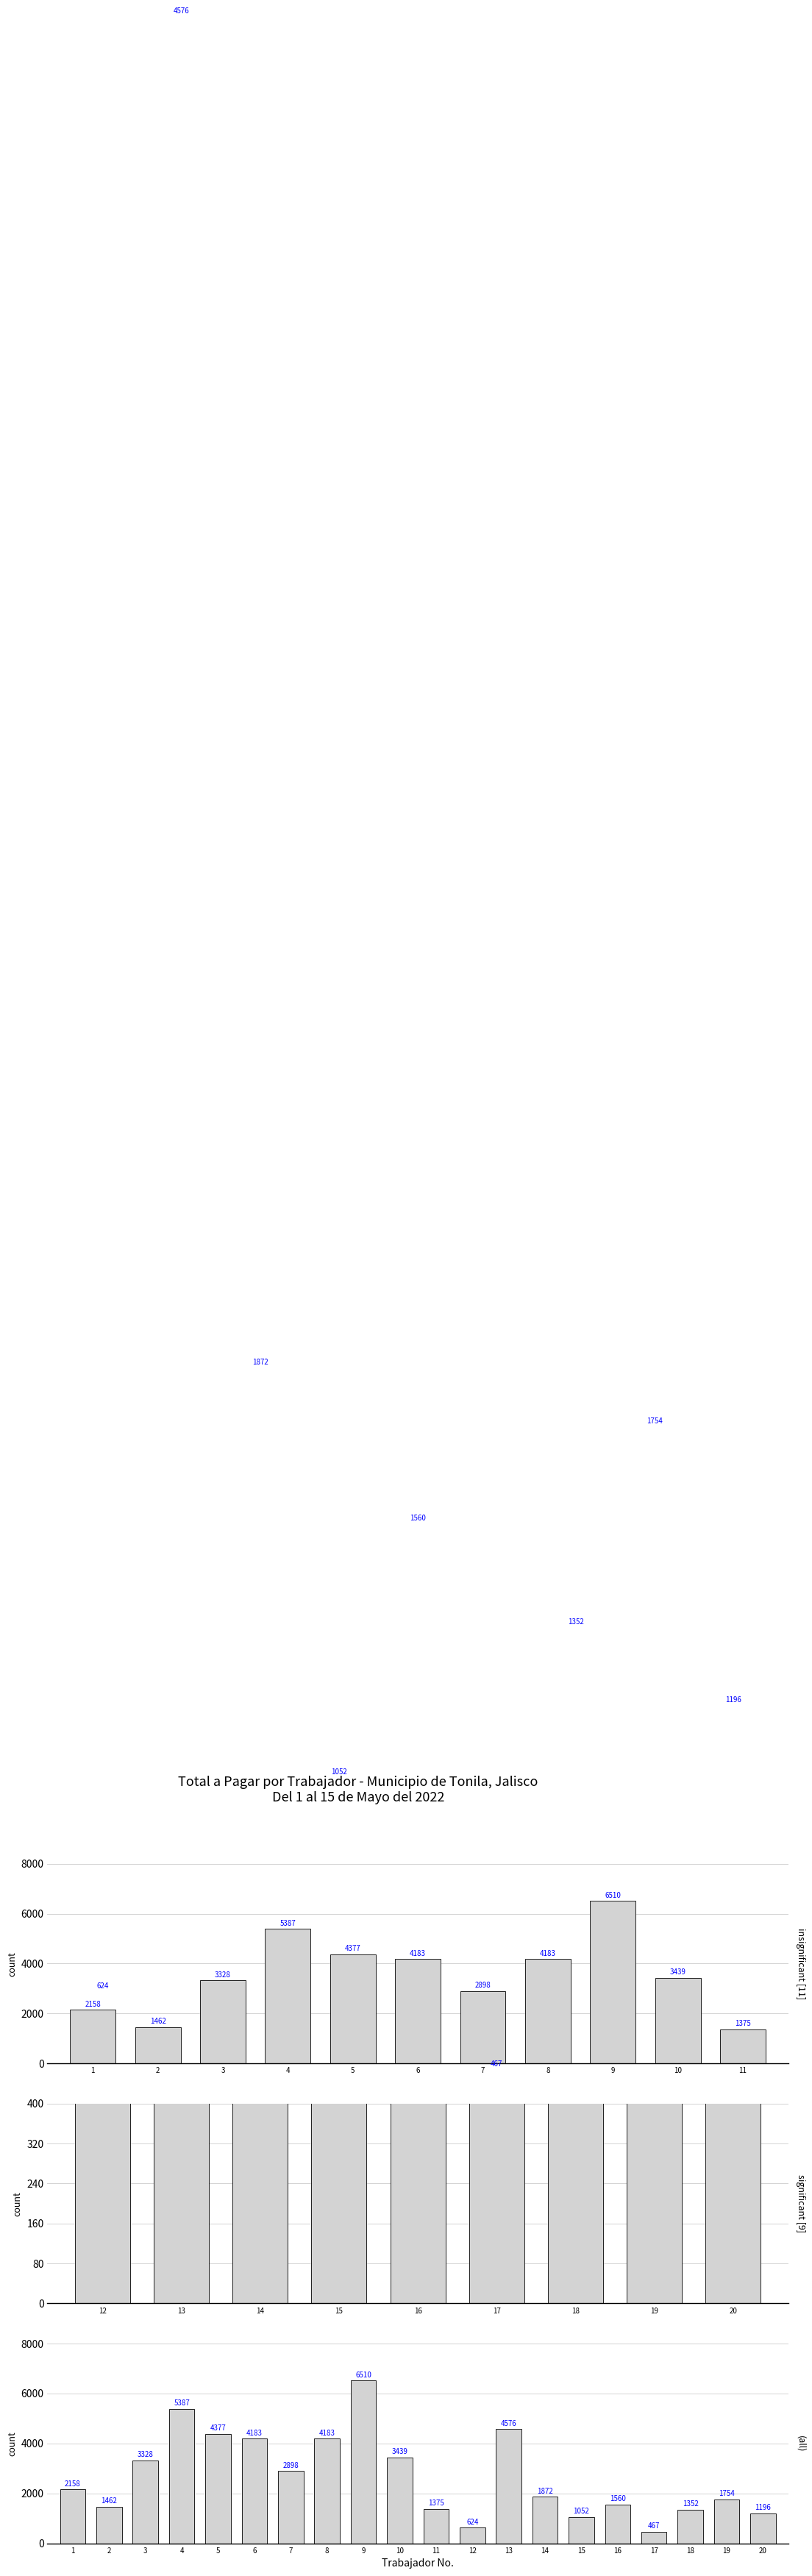

Reading left to right, list all the values displayed in this chart.

2158.0	1462.7	3328.0	5387.1	4377.7	4183.3	2898.7	4183.3	6510.9	3439.5	1375.8	624.0	4576.0	1872.0	1052.8	1560.0	467.9	1352.0	1754.9	1196.0